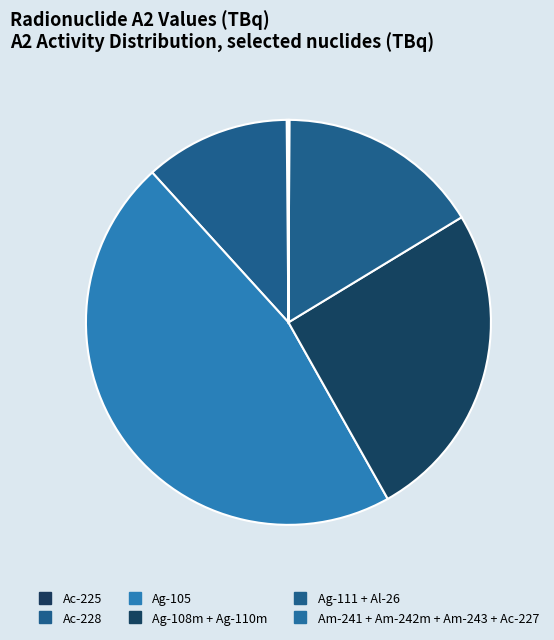

To the nearest percent, what is the difference between the largest and smallest slice percentages?

46%